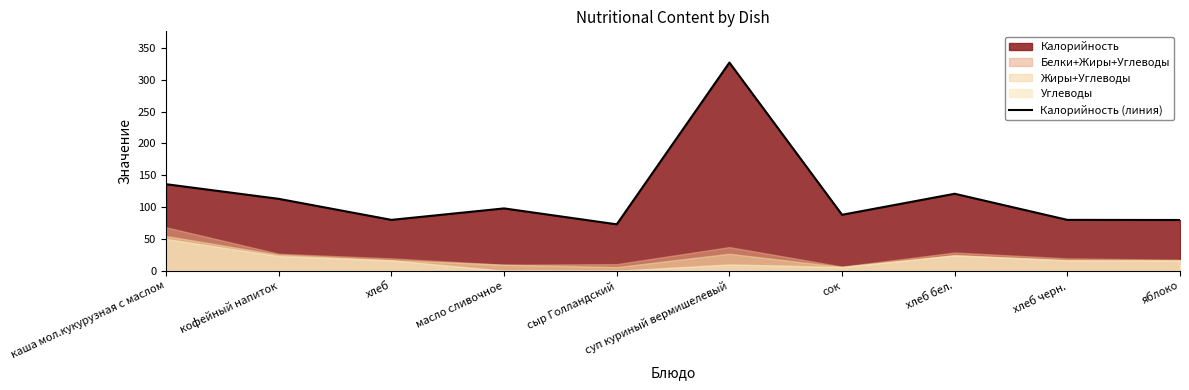

Reading left to right, extract all data points from this chart.

136.0	113.0	80.0	98.0	73.0	327.0	88.0	121.0	80.0	79.8